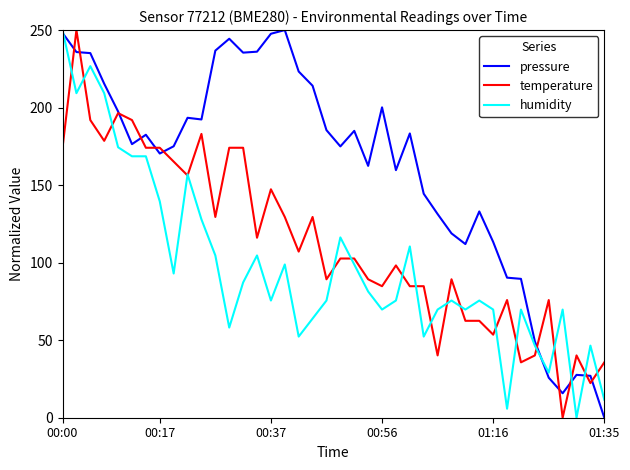

Rank the series by their average value, from highest to lowest.

pressure, temperature, humidity